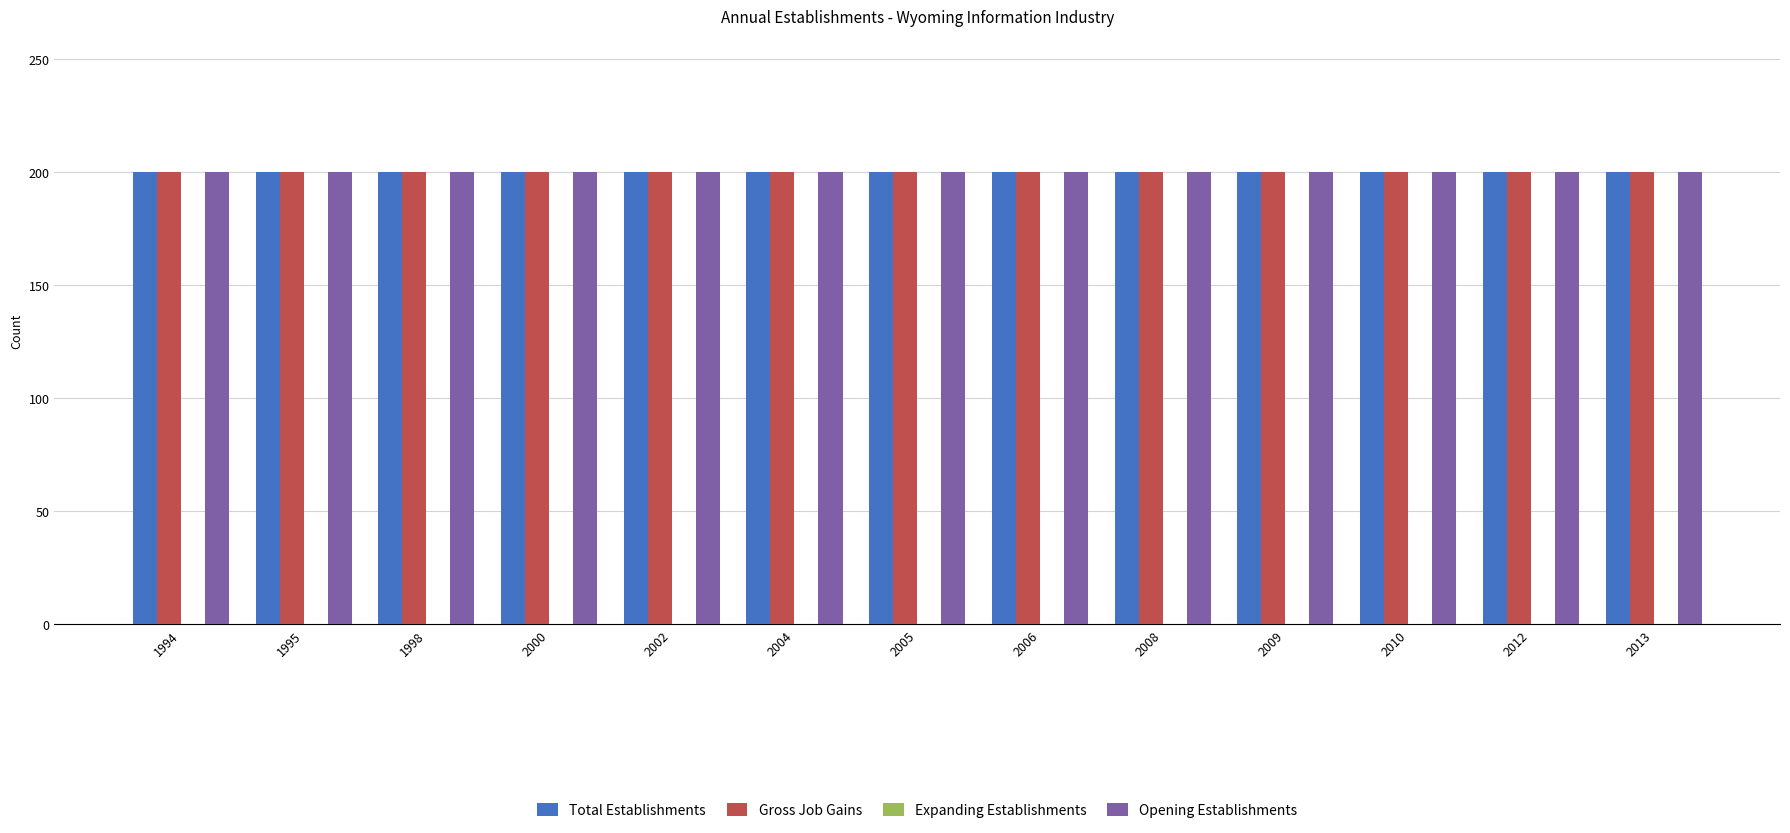

How many bars are there in total?

52